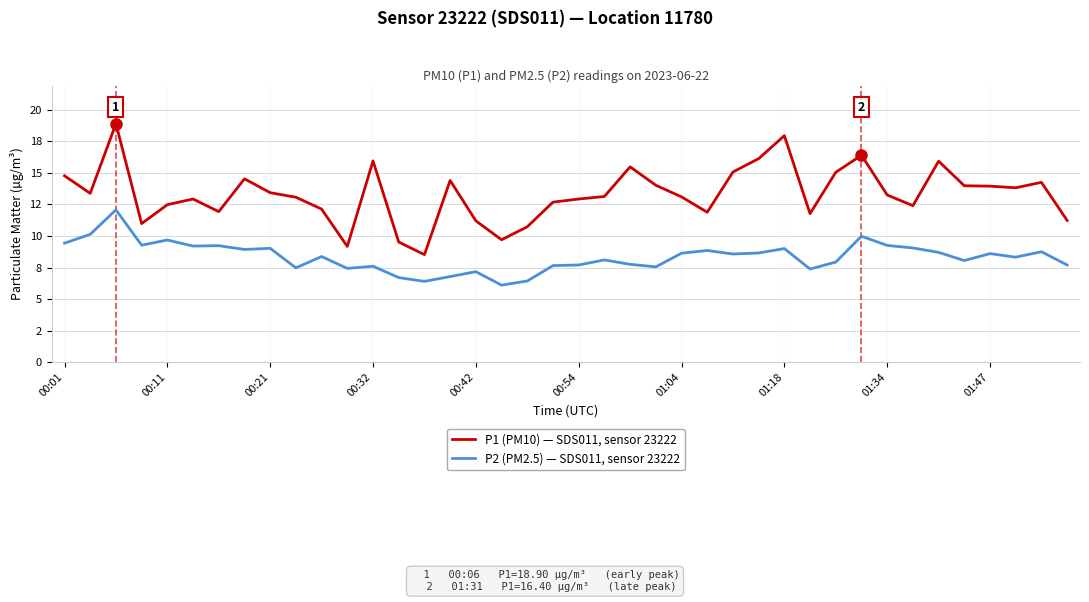

Which series has the largest total across all categories?

P1 (PM10) — SDS011, sensor 23222